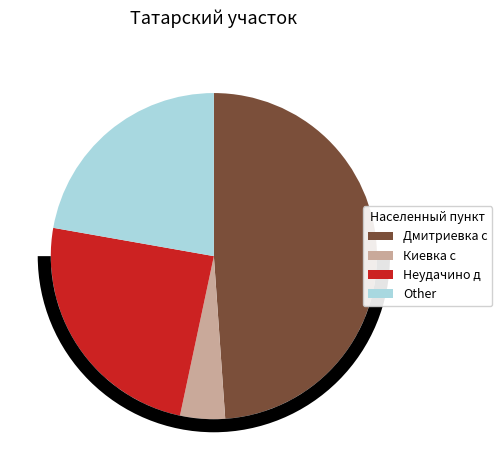

Combined, what portion of the pie is Other and Неудачино д?

46.7%